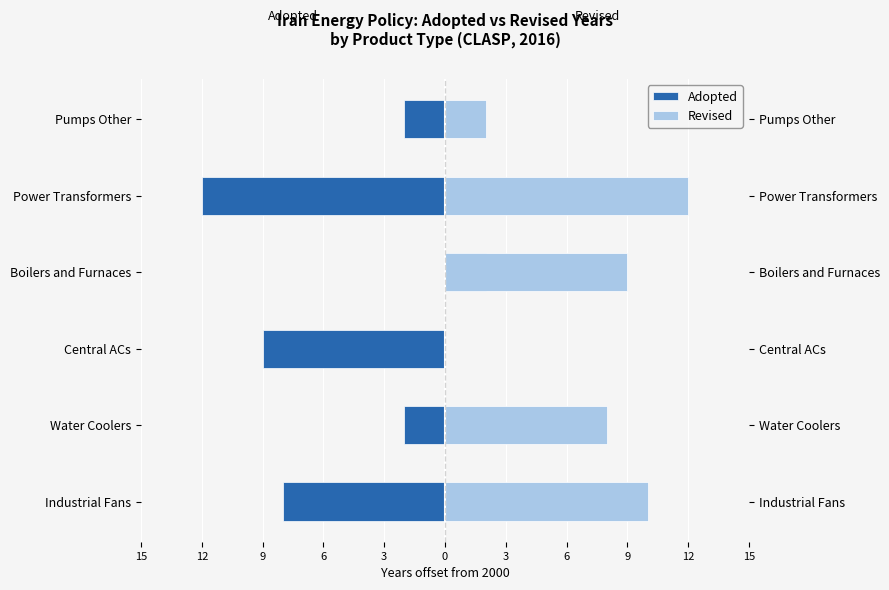

How many positive values does the Revised series have?

5